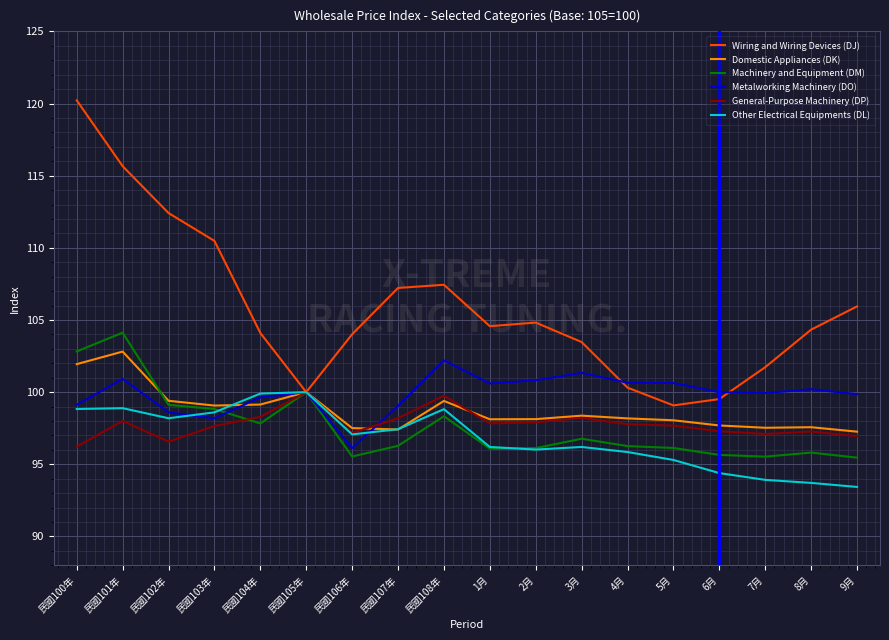

What position from the right is 民國108年?

10